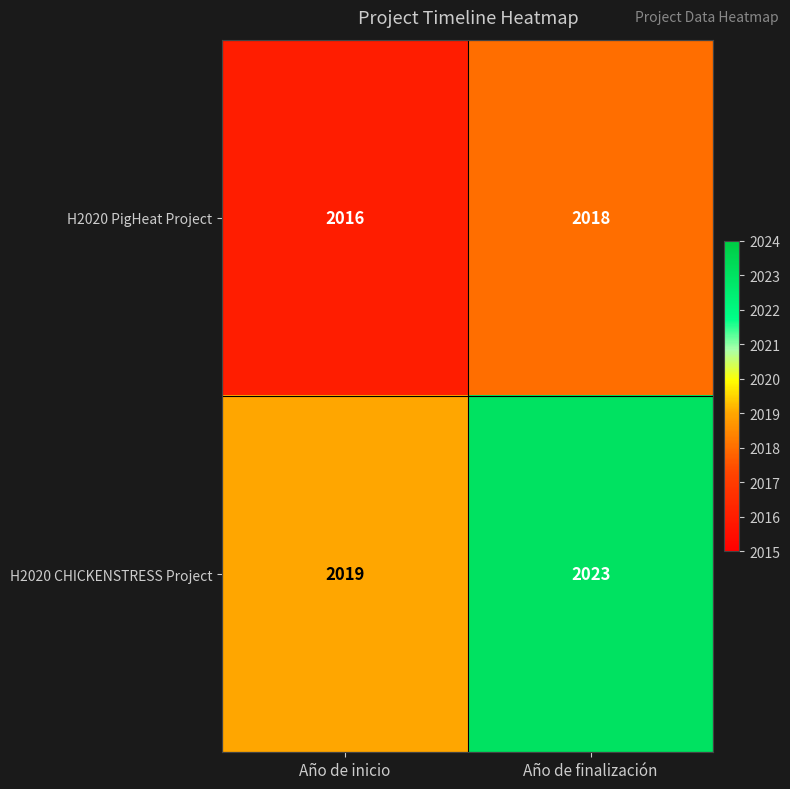

Where is H2020 CHICKENSTRESS Project nearest to the value 2021?

Año de inicio